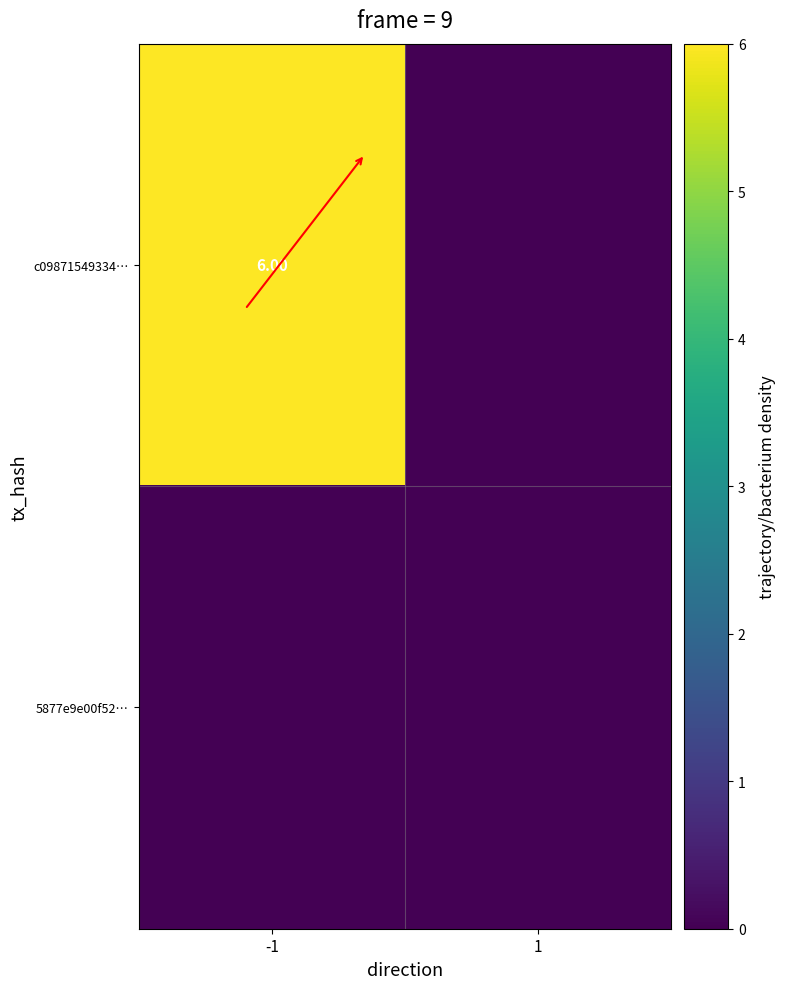

What is the sum of the c09871549334… values at -1 and 1?

6